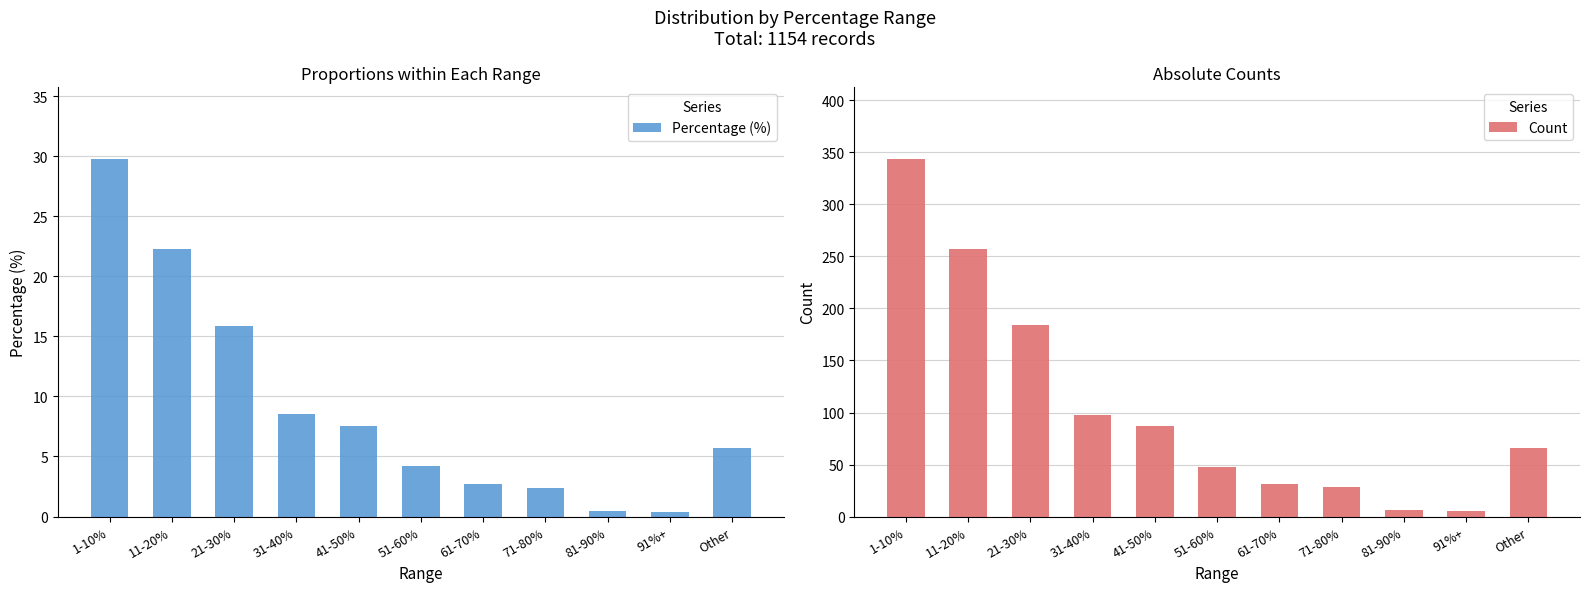

At how many categories does at least one series exceed 189?

2